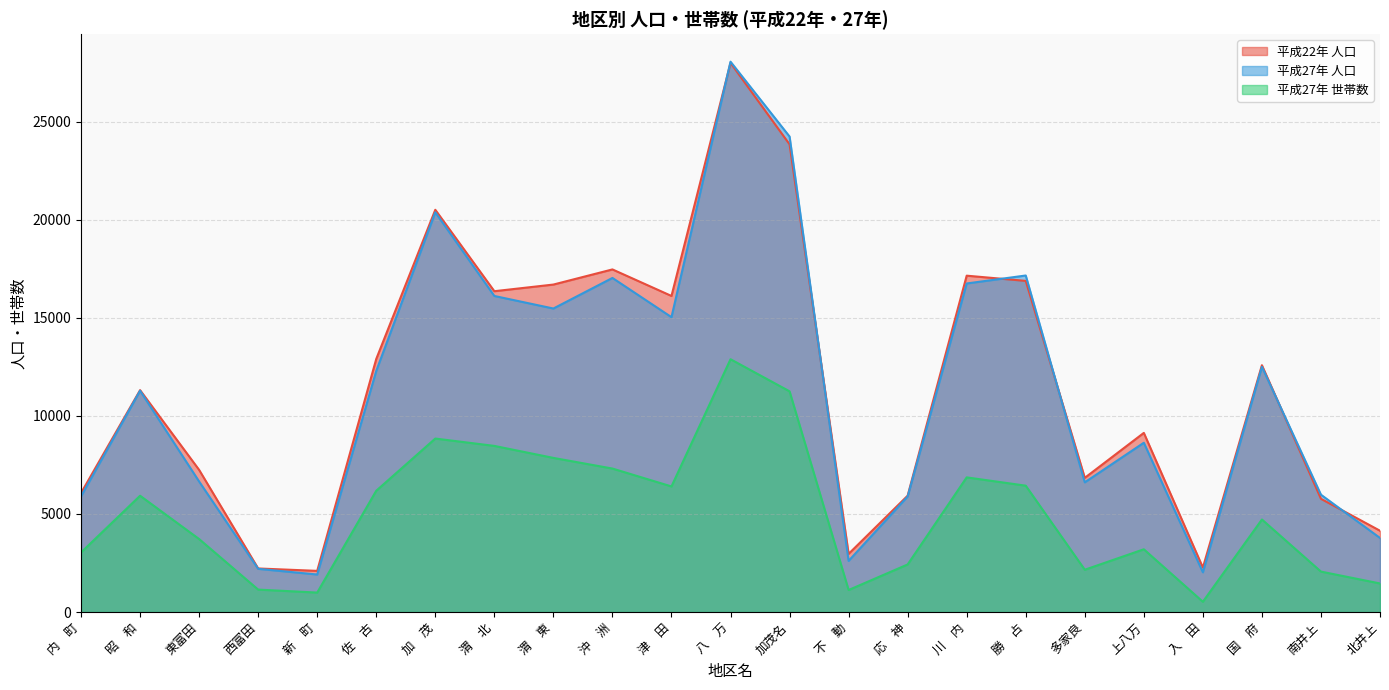

What value does the 平成22年 人口 series have at 渭　東, to the nearest 100?

16700